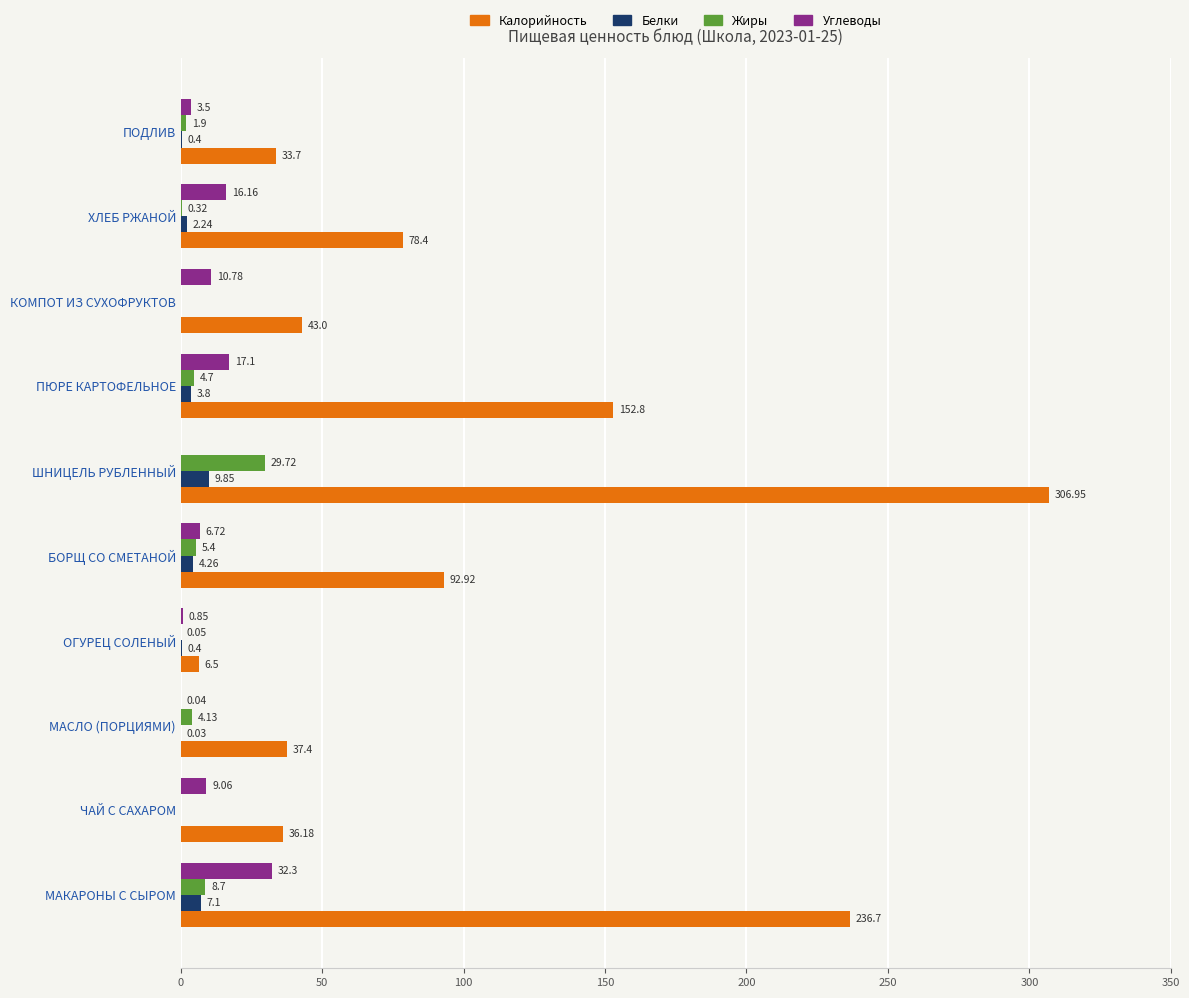

Between МАКАРОНЫ С СЫРОМ and ХЛЕБ РЖАНОЙ, which series saw the biggest shift?

Калорийность